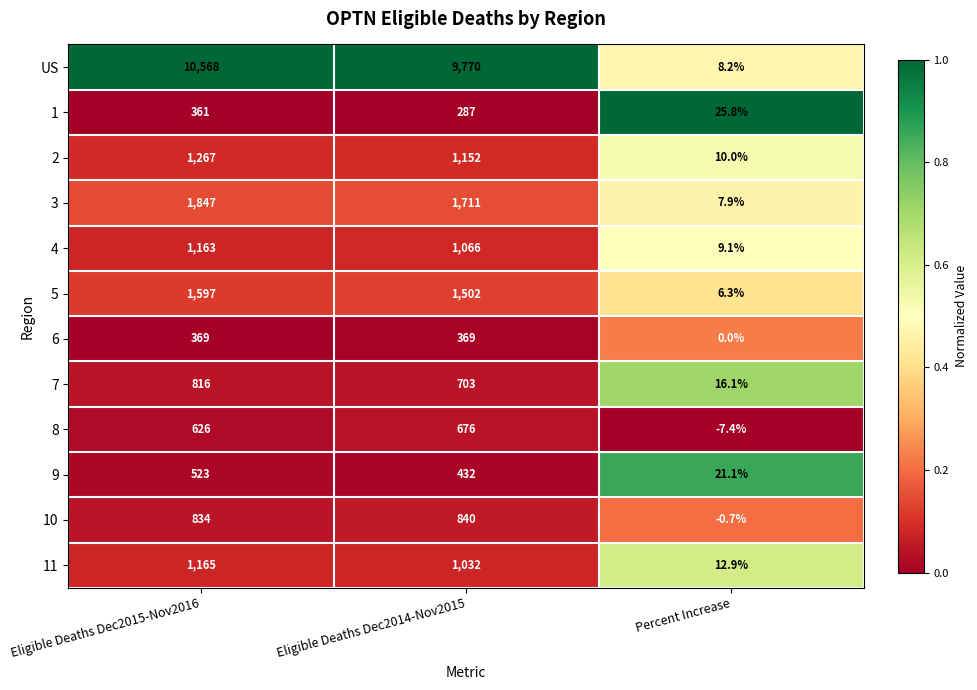

What is the minimum value for 11?

12.9